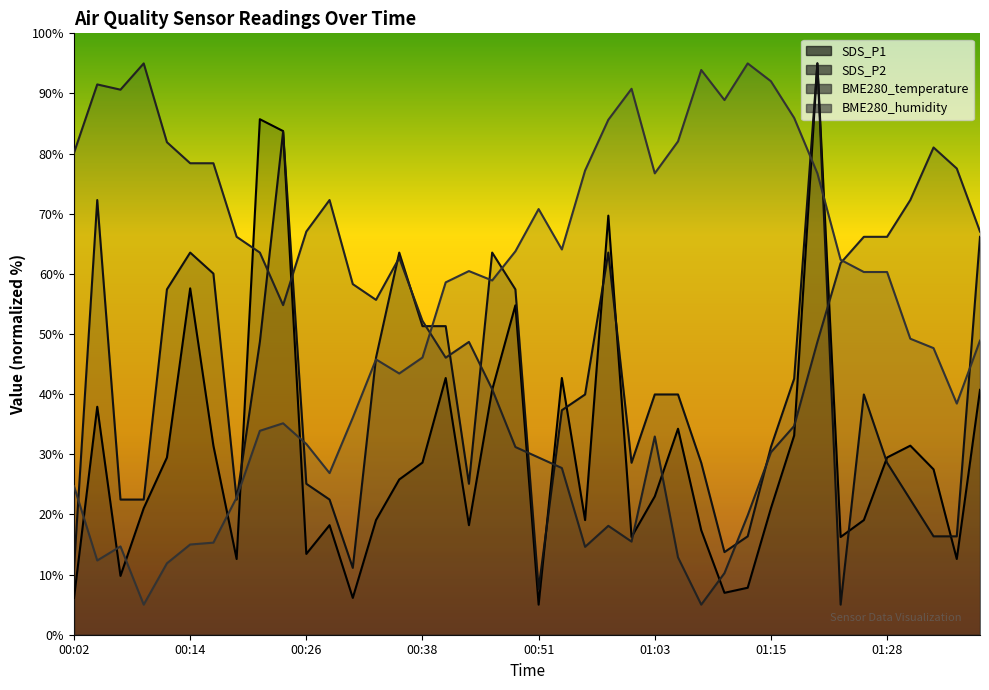

How many distinct data groups are displayed?

4